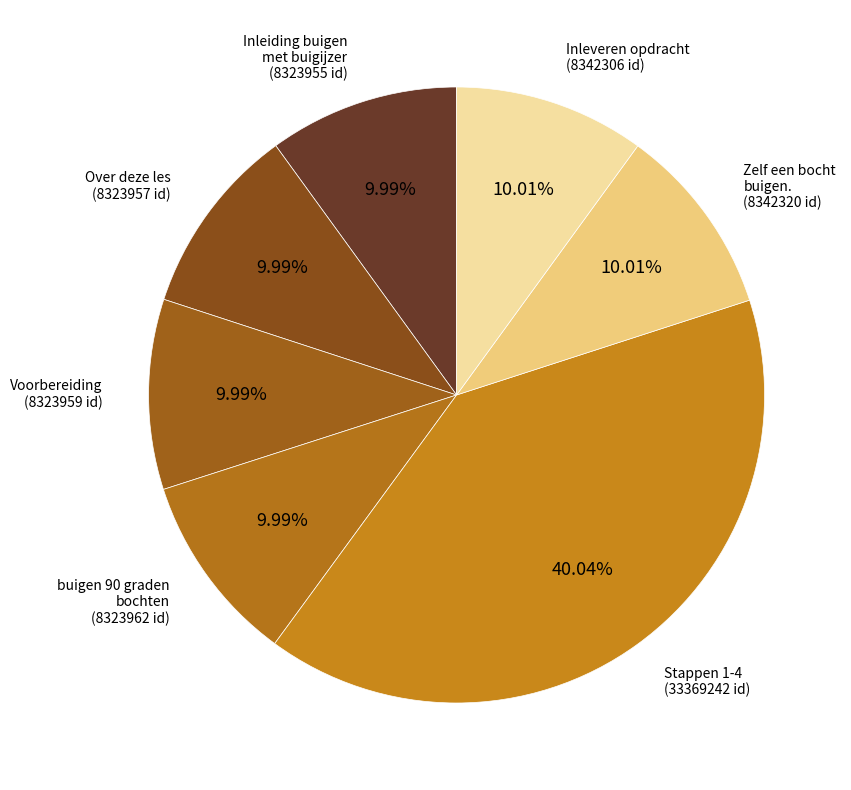

Which slice is the largest?

Stappen 1-4